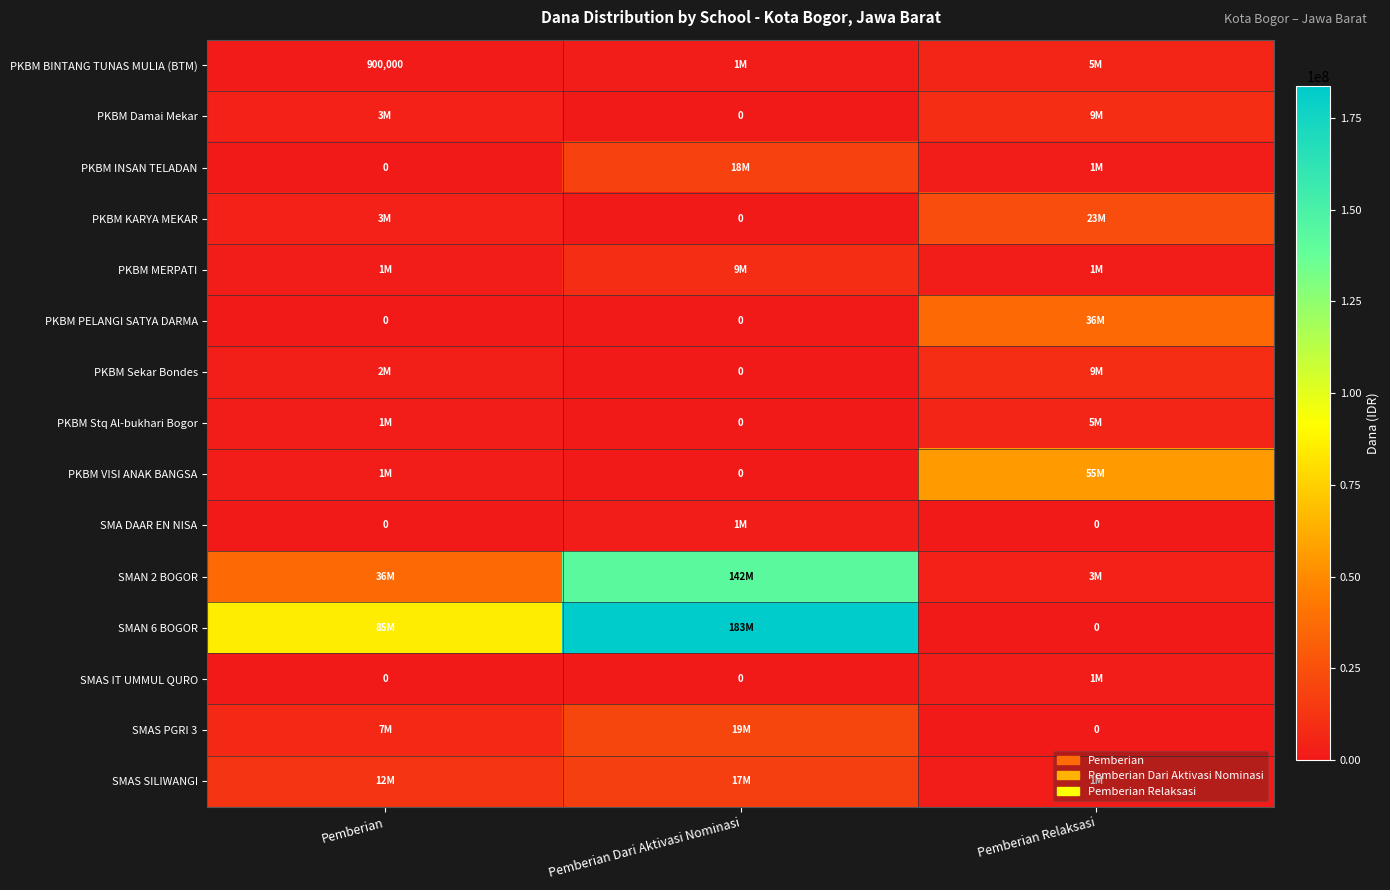

Which series has the largest total across all categories?

SMAN 6 BOGOR